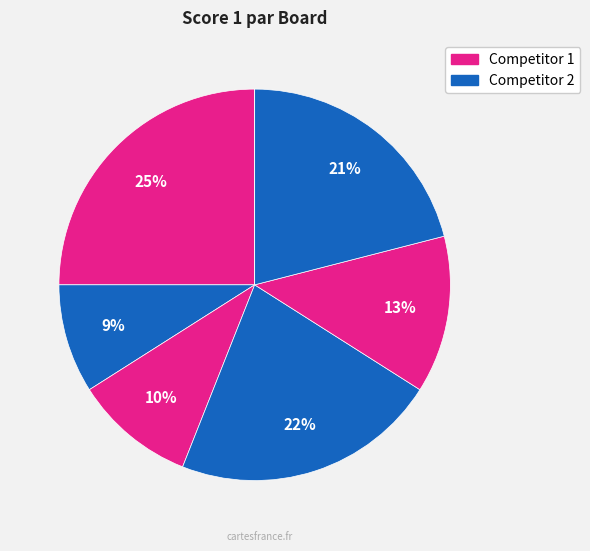

To the nearest percent, what is the difference between the largest and smallest slice percentages?

25%